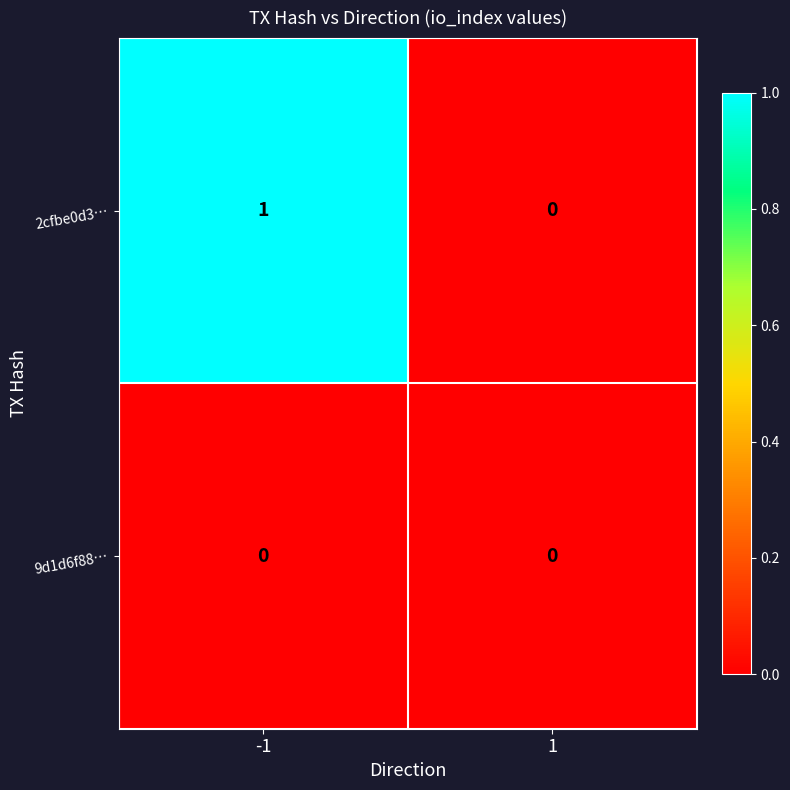

Which series has the widest spread of values?

2cfbe0d3…